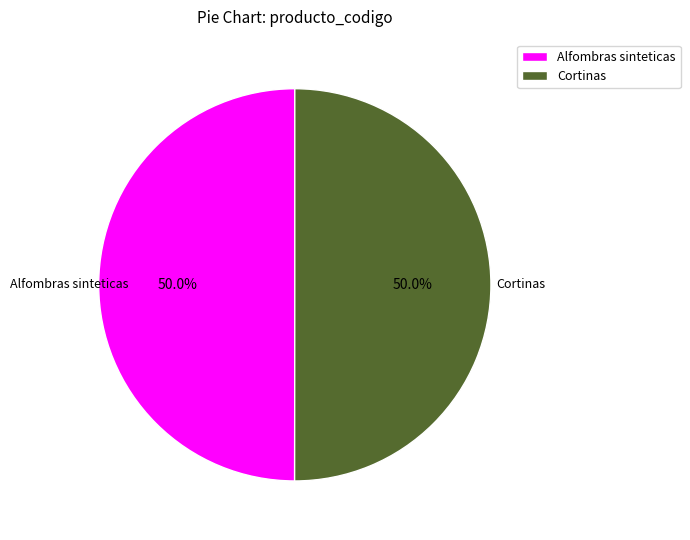

What portion of the pie excludes Alfombras sinteticas?

50.0%